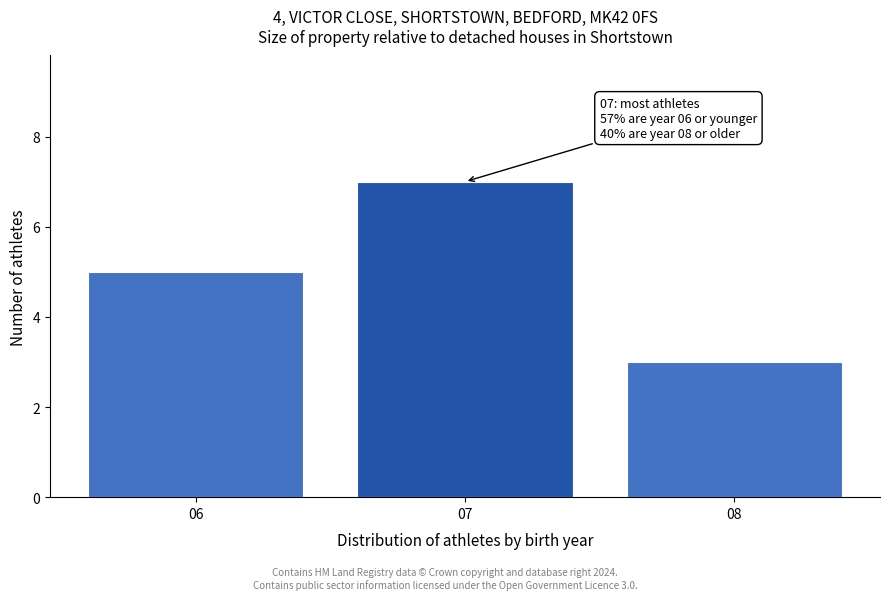

Reading left to right, transcribe all the data shown in this chart.

5	7	3